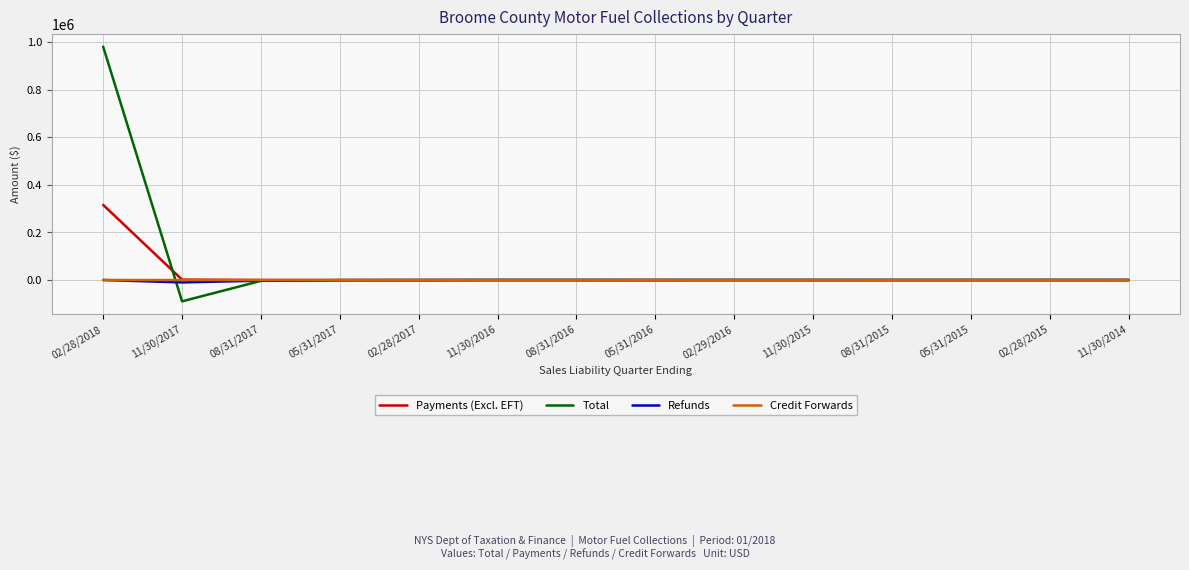

What is the highest value of the Credit Forwards series?

187.7